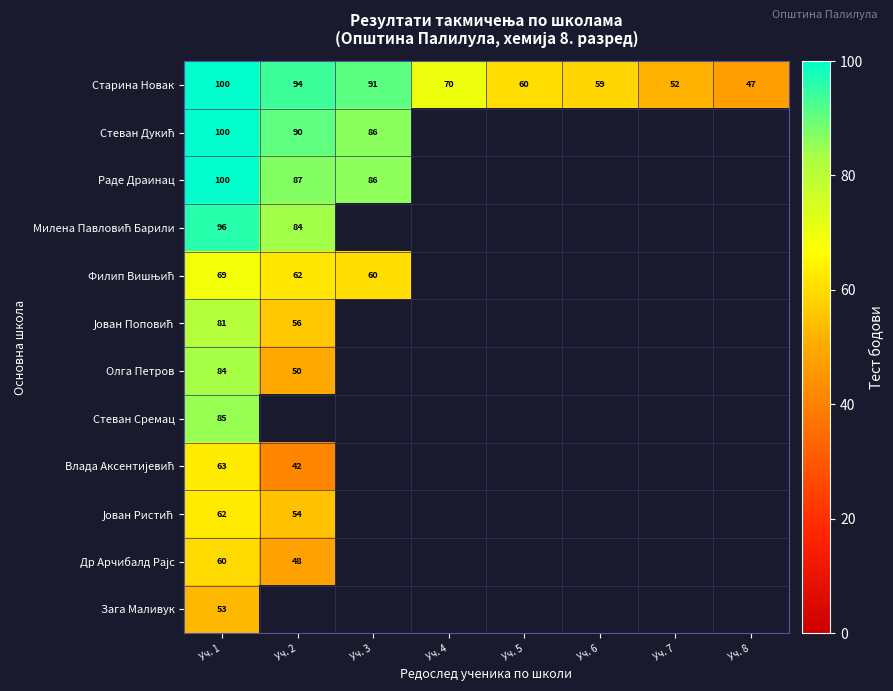

What is the difference between the highest and lowest values at Уч. 1?

47